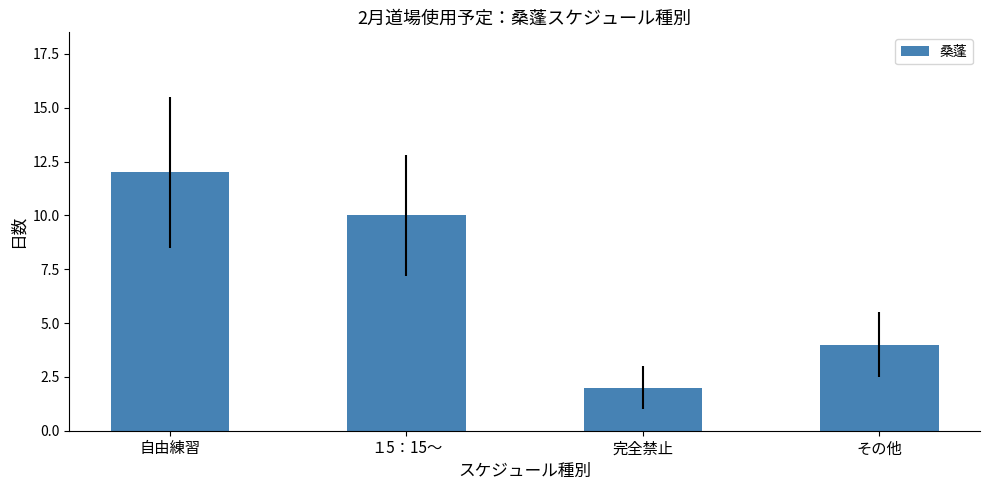

How many categories are shown in the chart?

4